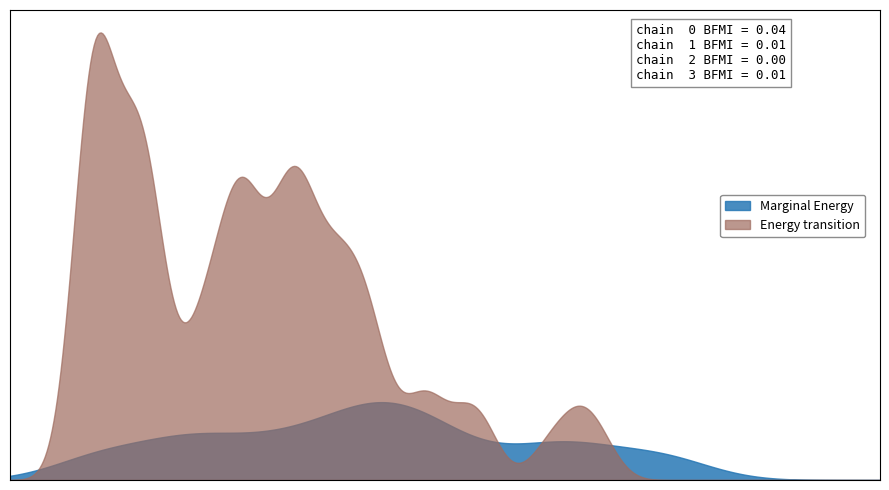

Does the chart have visible grid lines?

No